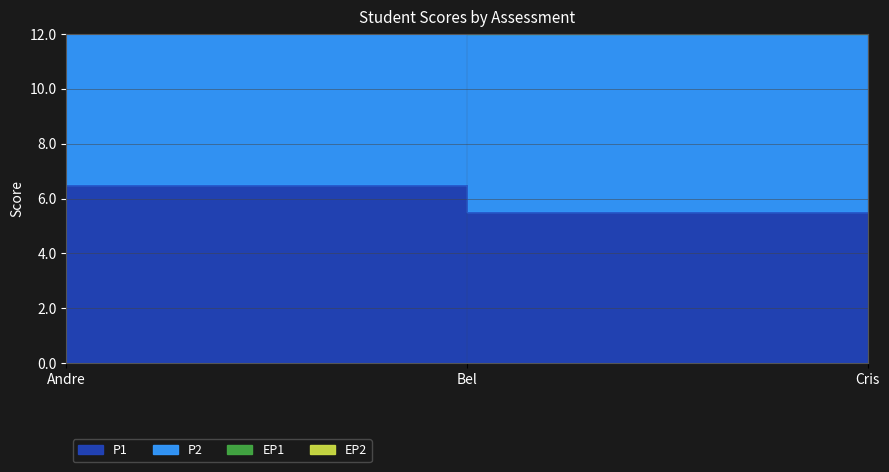

True or false: EP2 has a value of 63.1 at Cris.

False